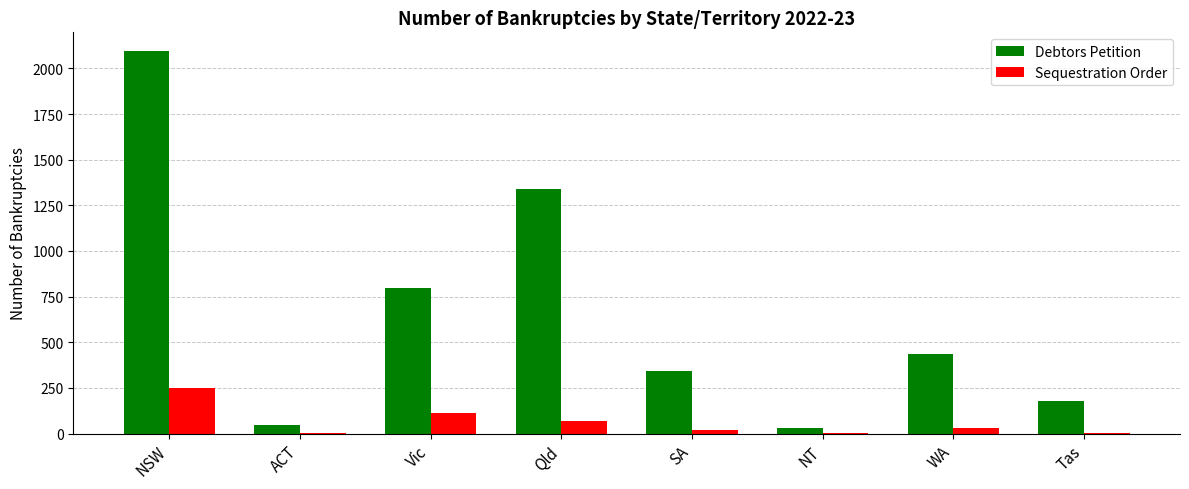

Which series has the largest total across all categories?

Debtors Petition